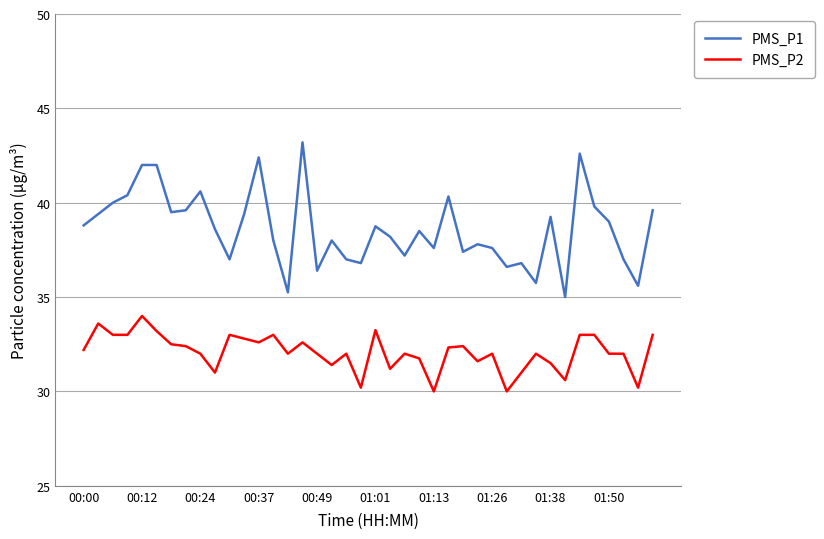

True or false: PMS_P1 and PMS_P2 cross at least once.

False